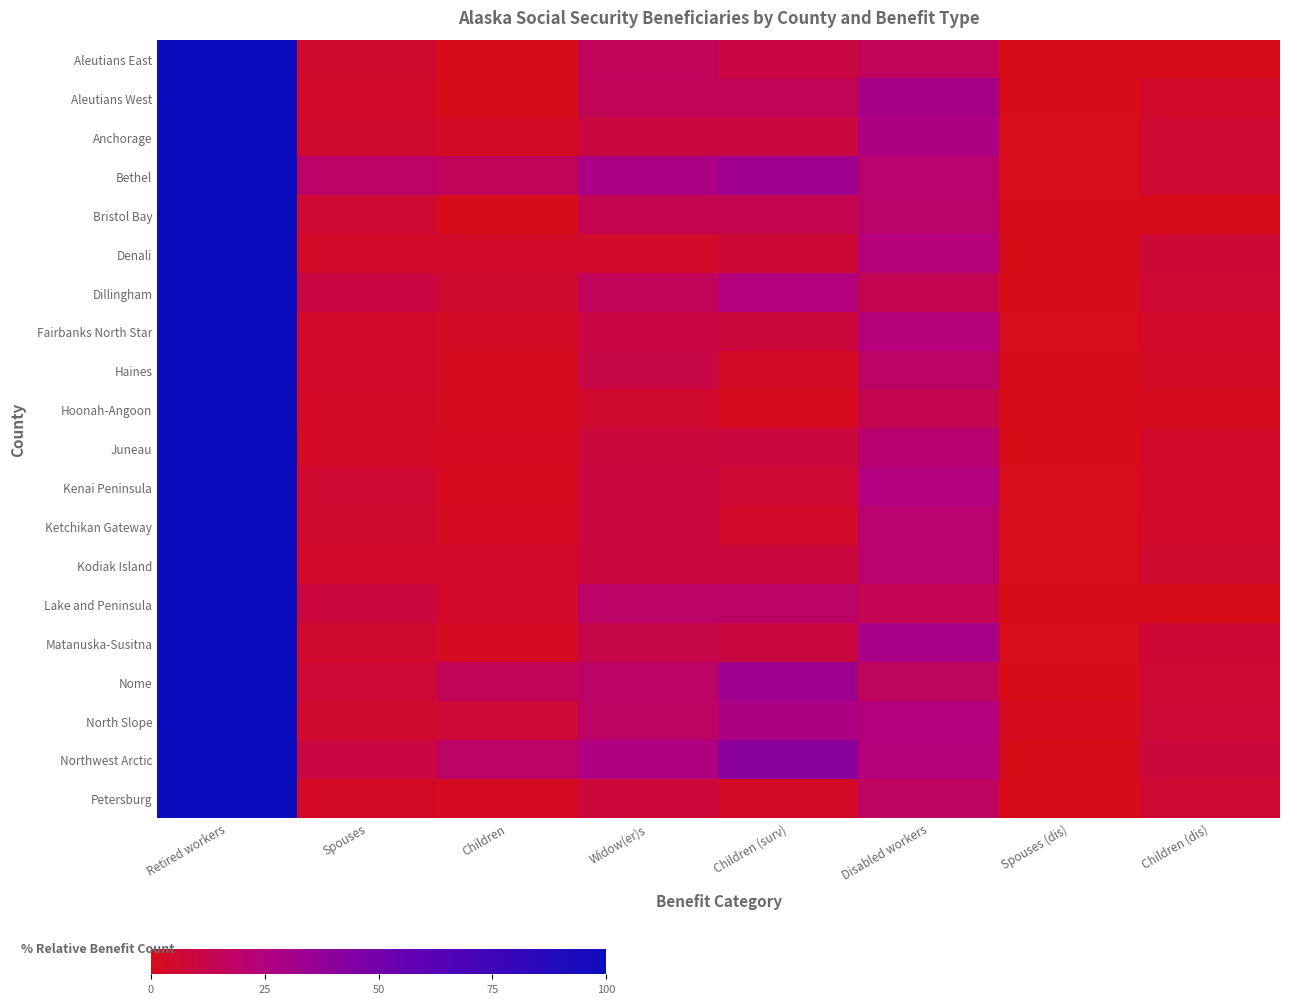

List the series in order of their peak value, highest first.

Aleutians East, Aleutians West, Anchorage, Bethel, Bristol Bay, Denali, Dillingham, Fairbanks North Star, Haines, Hoonah-Angoon, Juneau, Kenai Peninsula, Ketchikan Gateway, Kodiak Island, Lake and Peninsula, Matanuska-Susitna, Nome, North Slope, Northwest Arctic, Petersburg